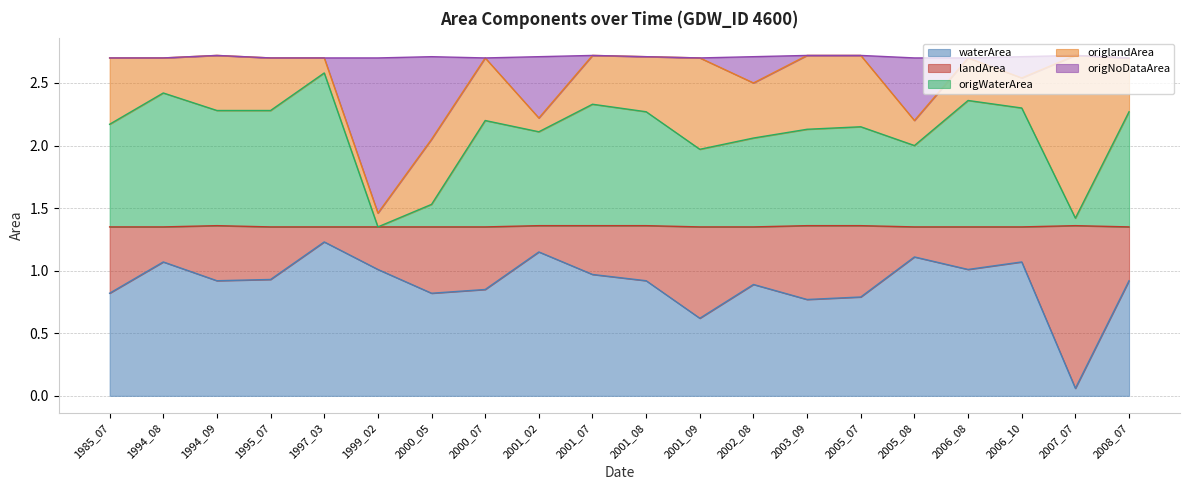

Which category has the highest value in the waterArea series?

1997_03